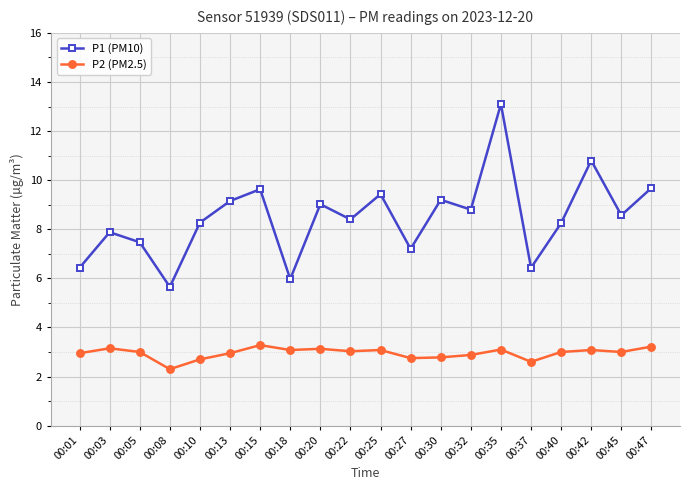

Is the value of P2 (PM2.5) at 00:01 greater than the value of P1 (PM10) at 00:13?

No